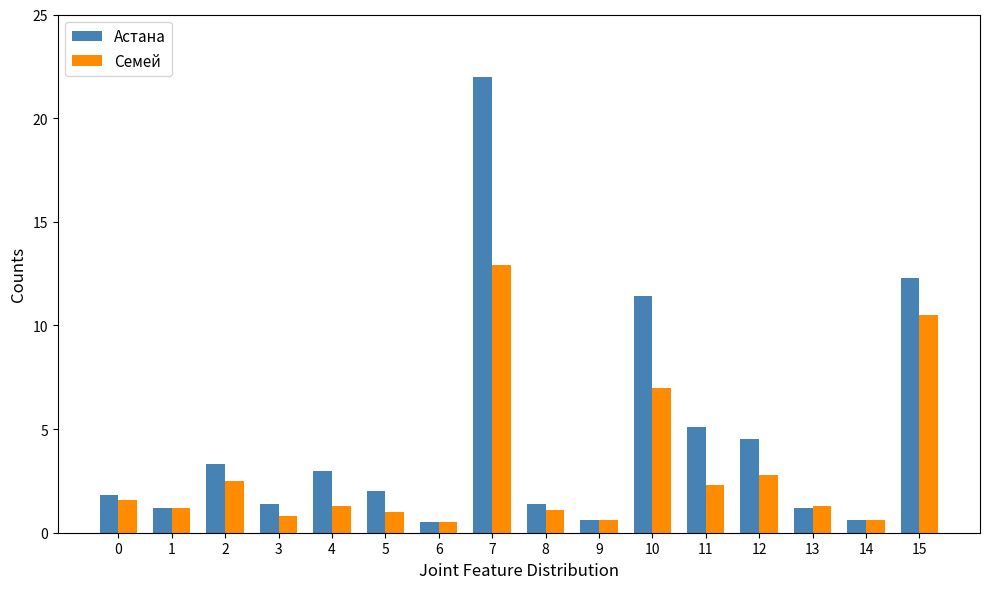

What is the difference between the second highest and minimum values in the Семей series?

10.0